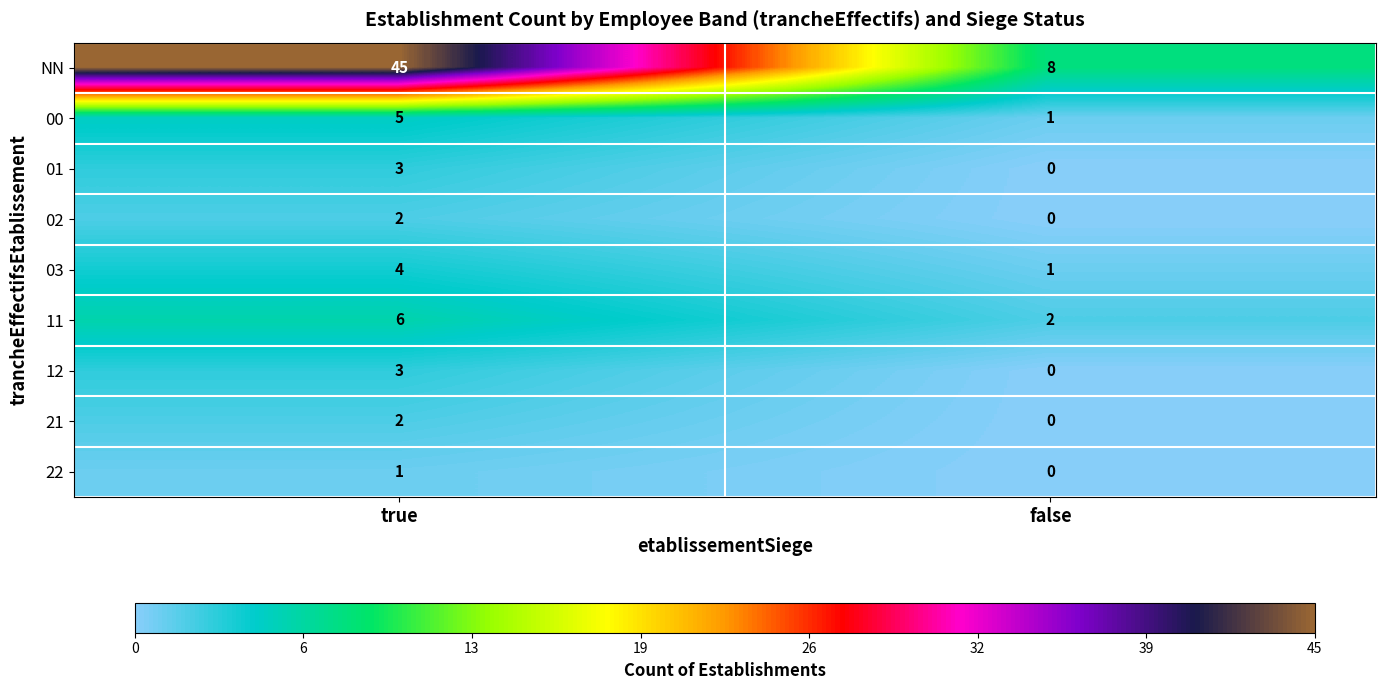

Count the number of data series in this chart.

9